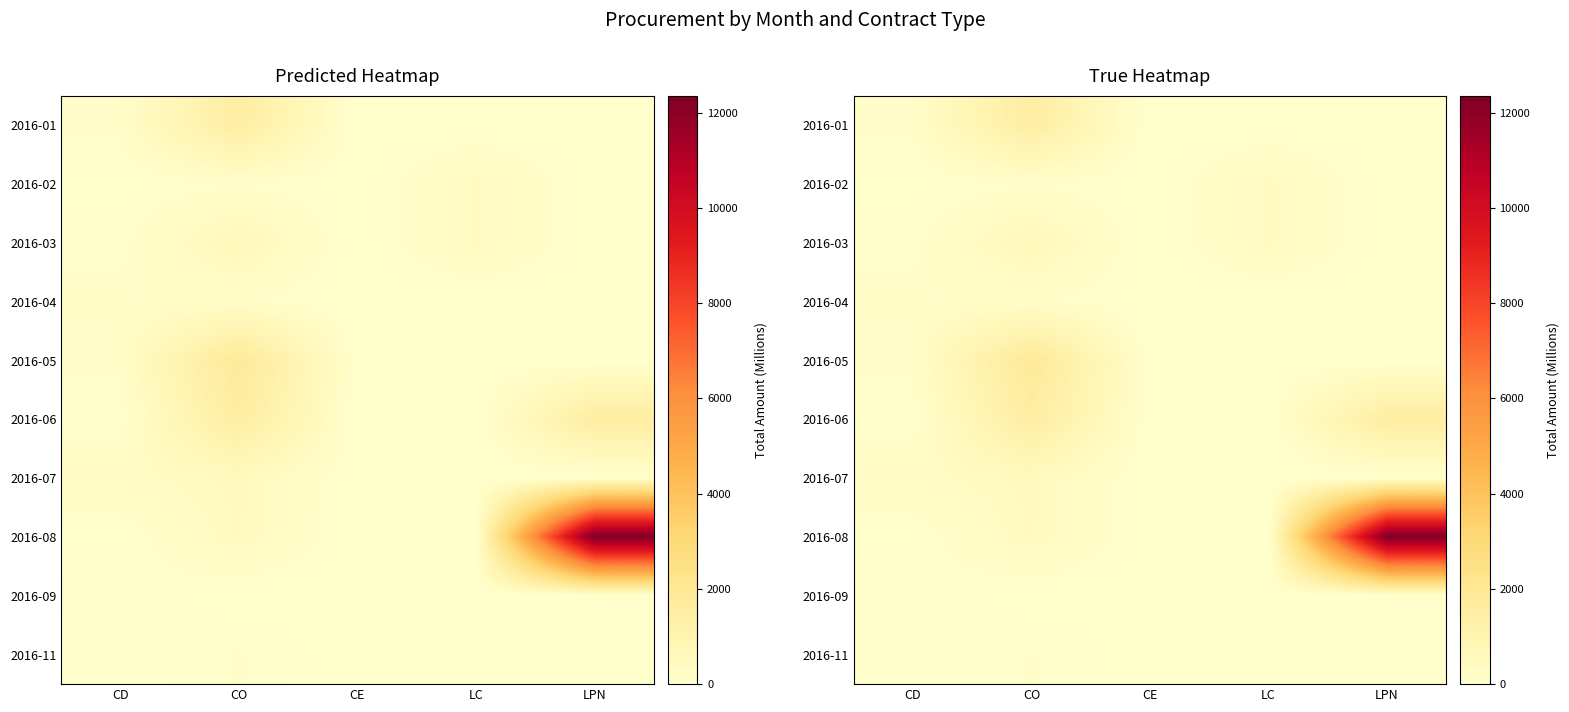

At which category does the chart reach its peak across all series?

LPN